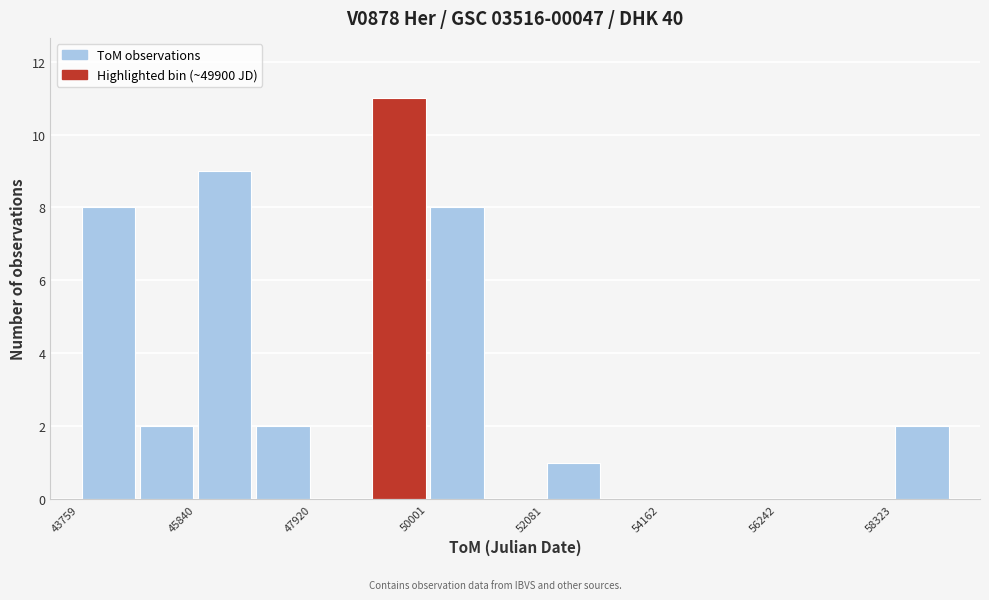

Around what value on the x-axis is the tallest bar? Give the approximate position of its centre, as read against the axis.

49500